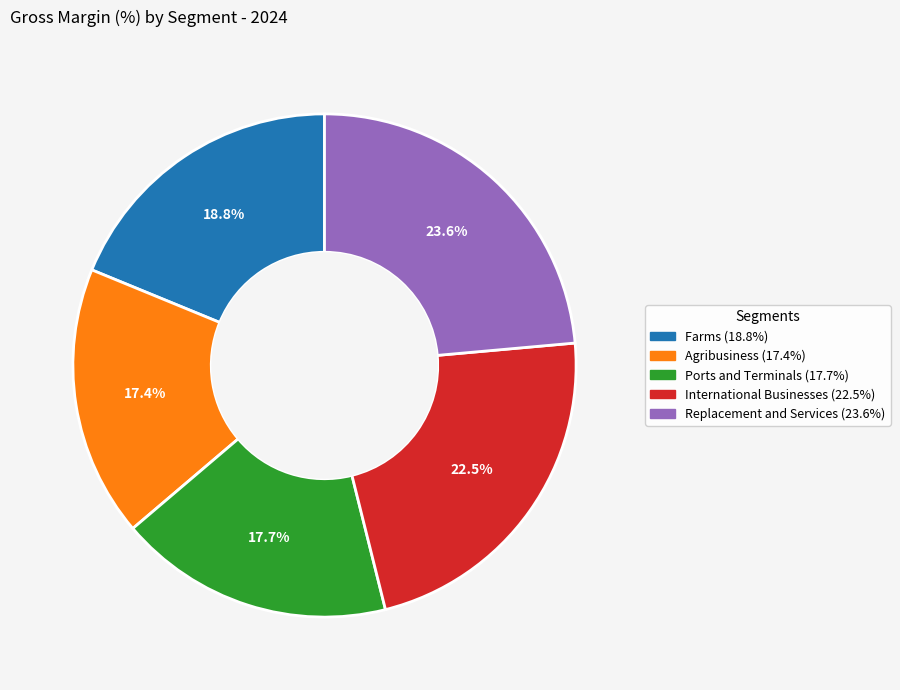

How many slices are in this pie chart?

5